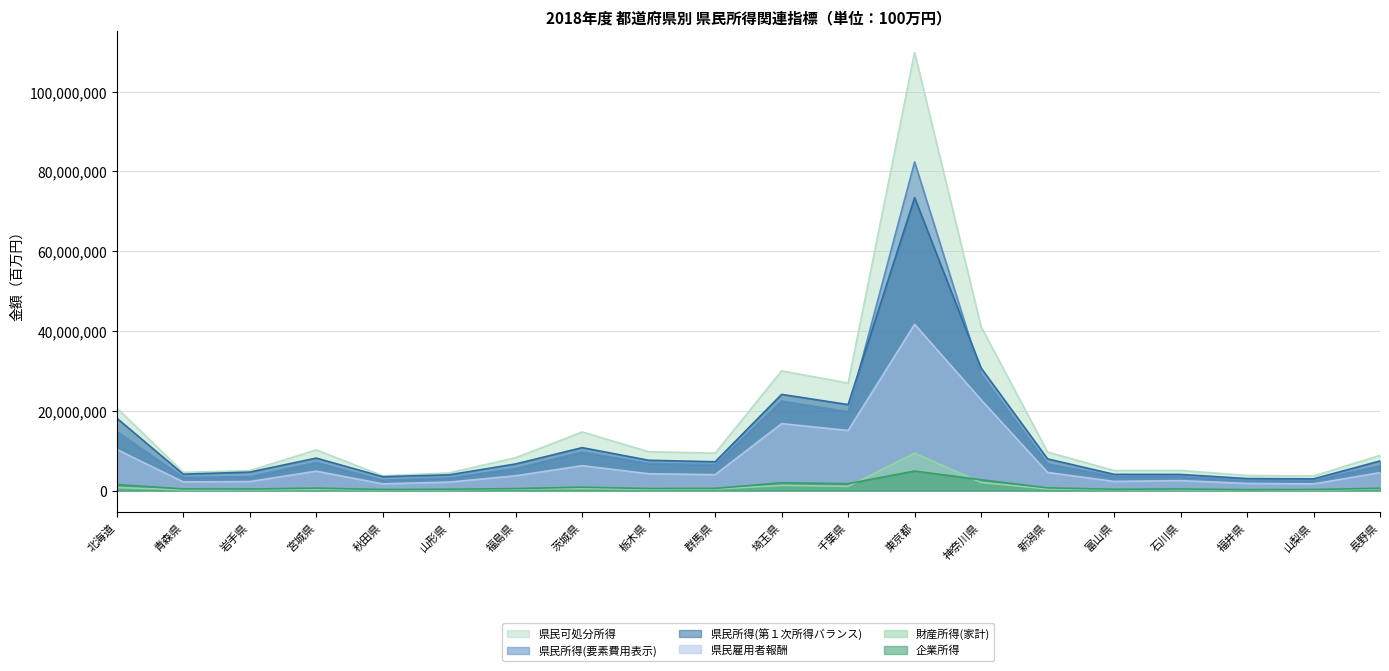

What is the label of the 18th point from the left?

福井県